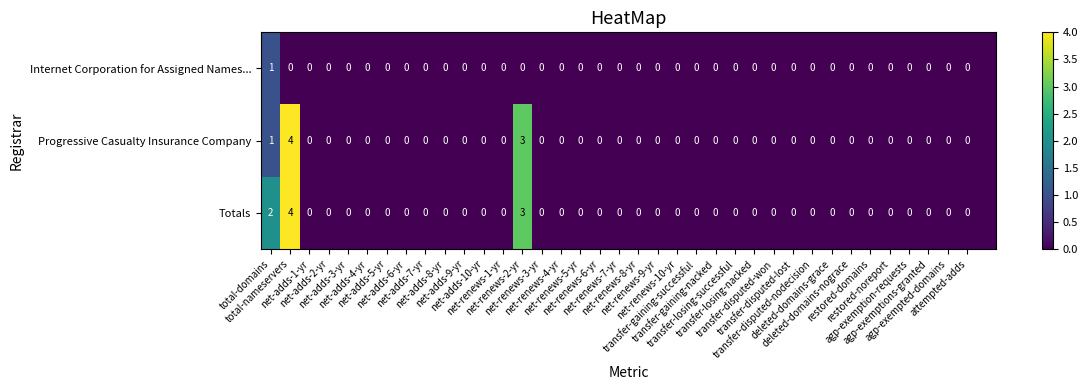

What is the spread (max minus min) of values at total-nameservers?

4